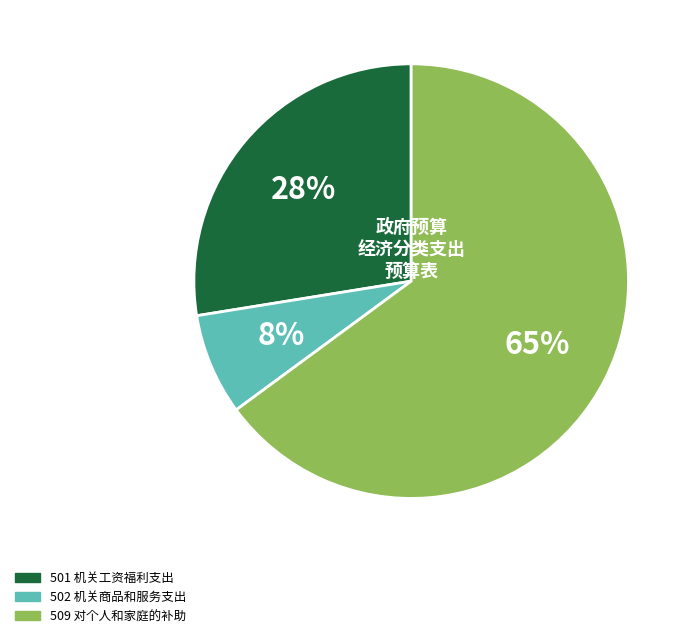

Between 501 机关工资福利支出 and 502 机关商品和服务支出, which is larger?

501 机关工资福利支出